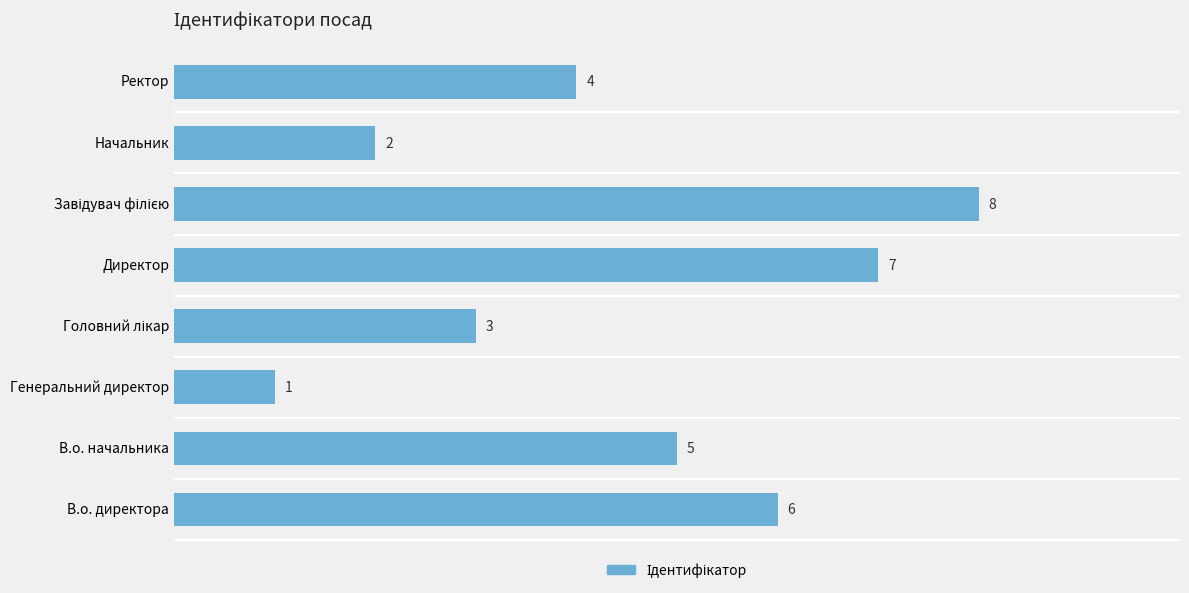

What is the difference between the maximum and minimum values?

7